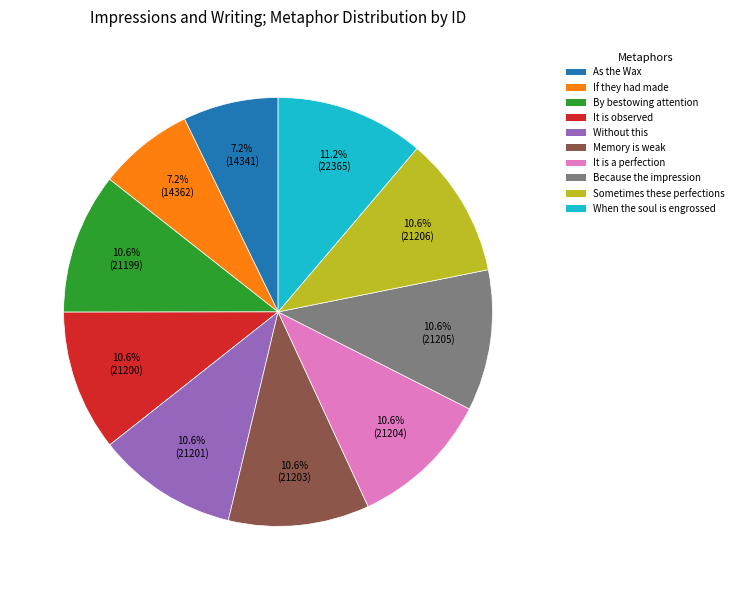

Does any single category account for the majority?

No